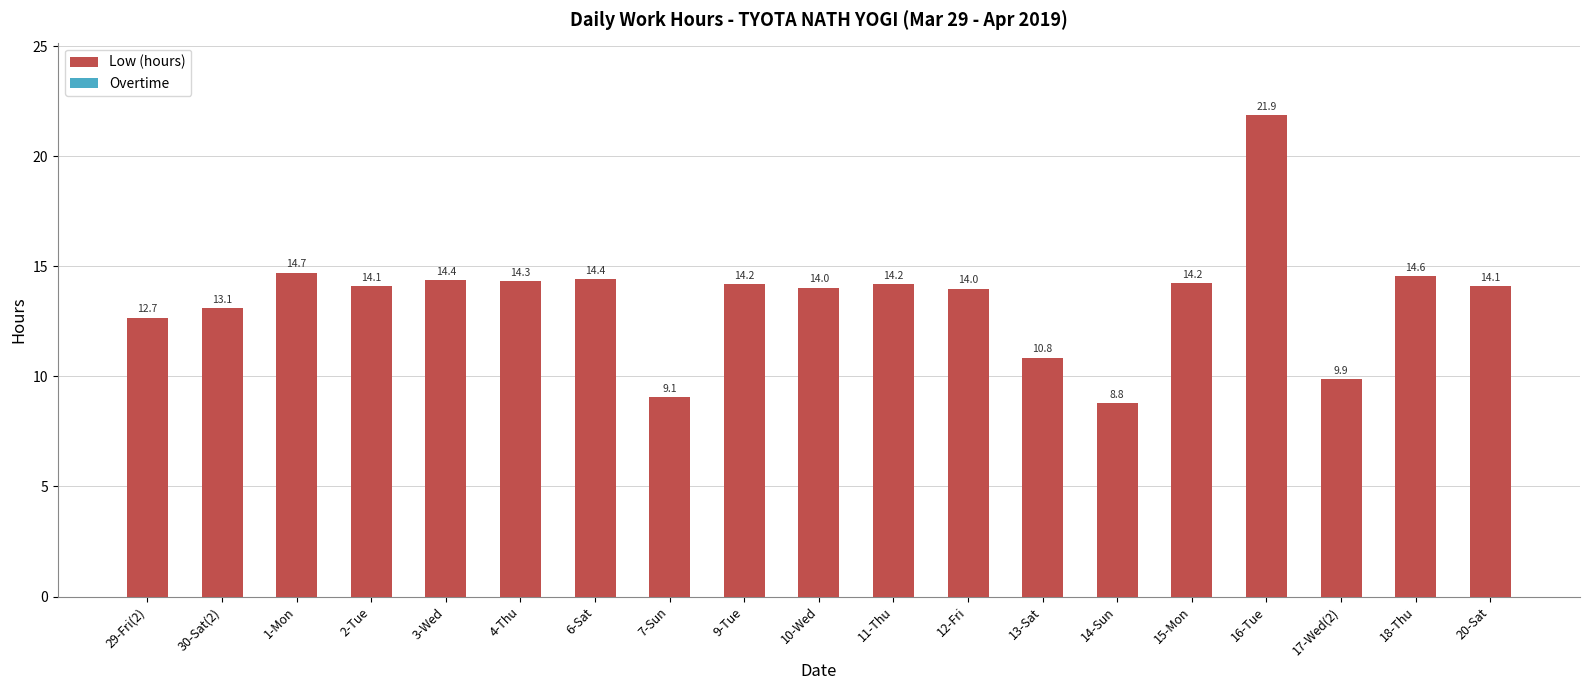

Is it true that the value at 18-Thu is 14.6?

True